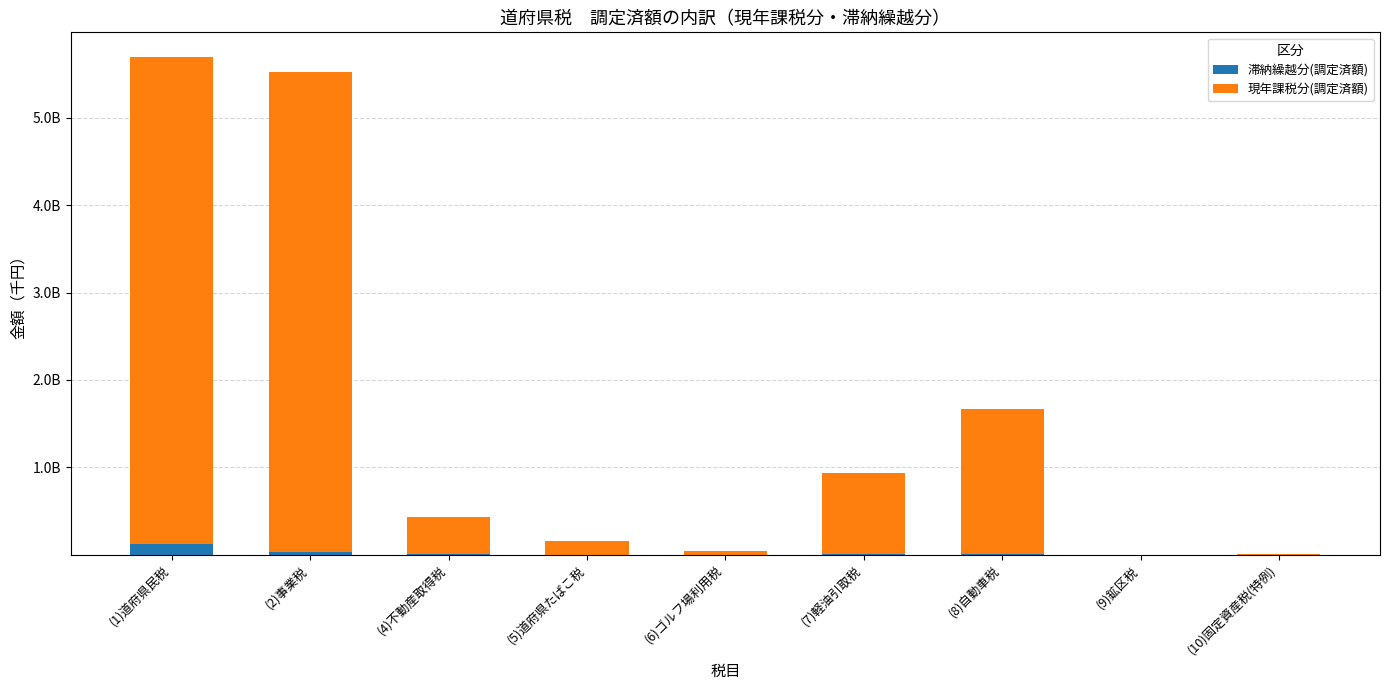

What are all the series names shown in the legend?

滞納繰越分(調定済額), 現年課税分(調定済額)